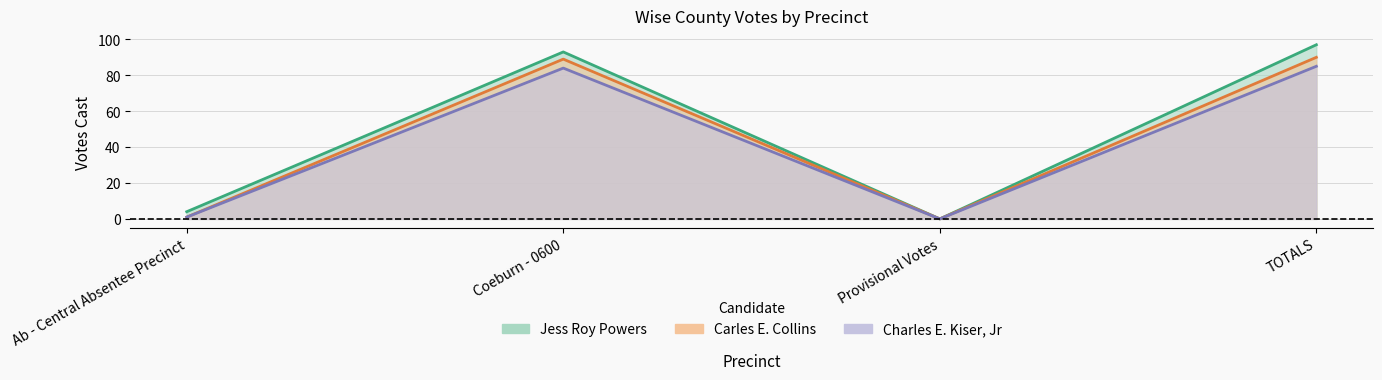

Reading left to right, list all the values displayed in this chart.

Jess Roy Powers: Ab - Central Absentee Precinct=4	Coeburn - 0600=93	Provisional Votes=0	TOTALS=97
Carles E. Collins: Ab - Central Absentee Precinct=1	Coeburn - 0600=89	Provisional Votes=0	TOTALS=90
Charles E. Kiser, Jr: Ab - Central Absentee Precinct=1	Coeburn - 0600=84	Provisional Votes=0	TOTALS=85